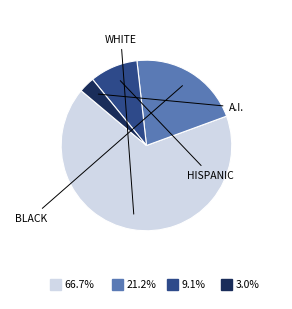

Is there a majority slice in this chart?

Yes